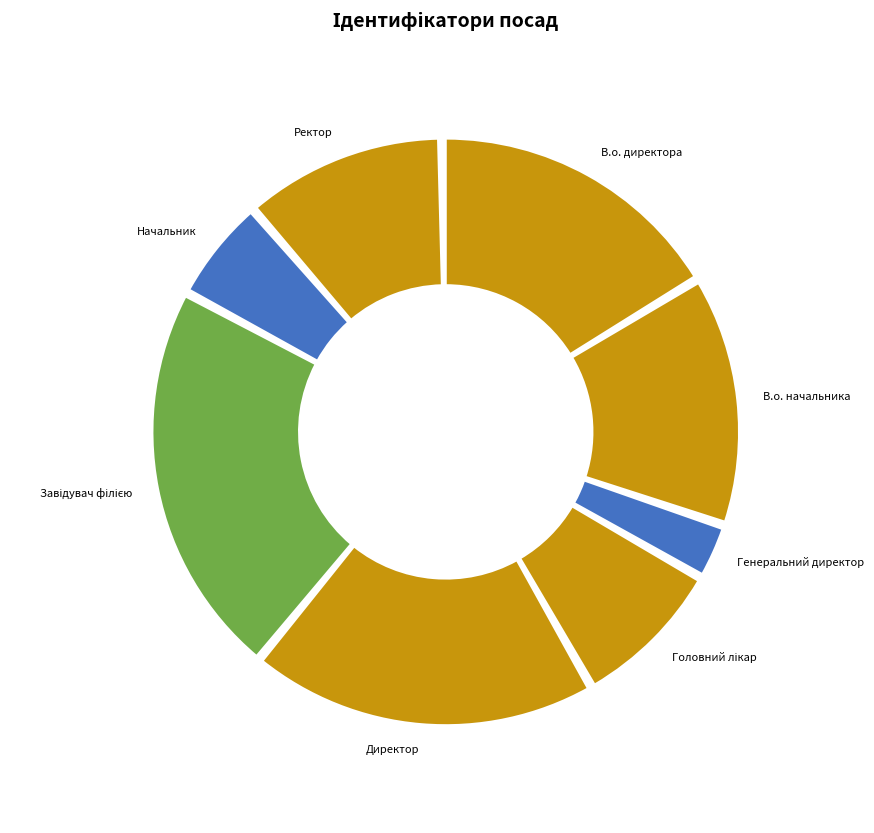

To the nearest percent, what is the difference between the largest and smallest slice percentages?

19%